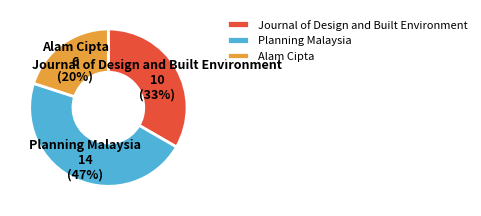

To the nearest percent, what portion does Planning Malaysia represent?

47%